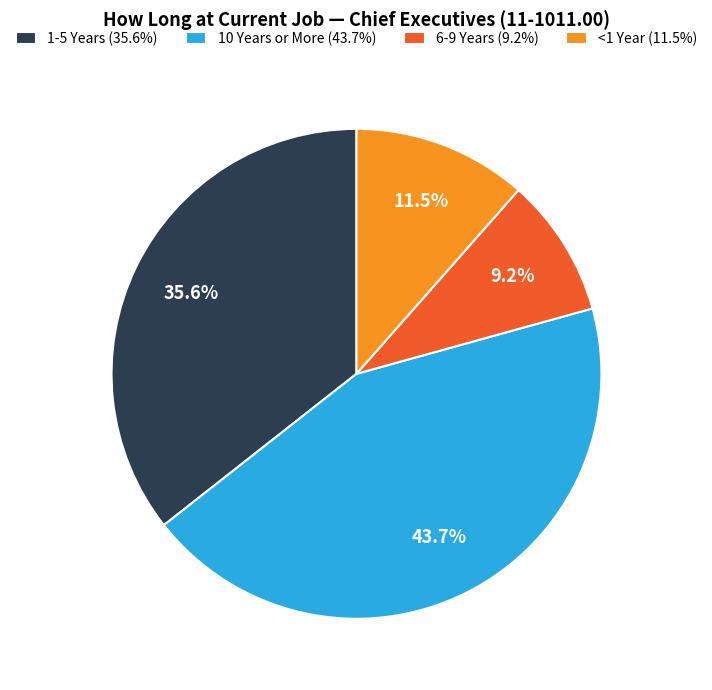

Which has a higher value, 10 Years or More (43.7%) or 6-9 Years (9.2%)?

10 Years or More (43.7%)